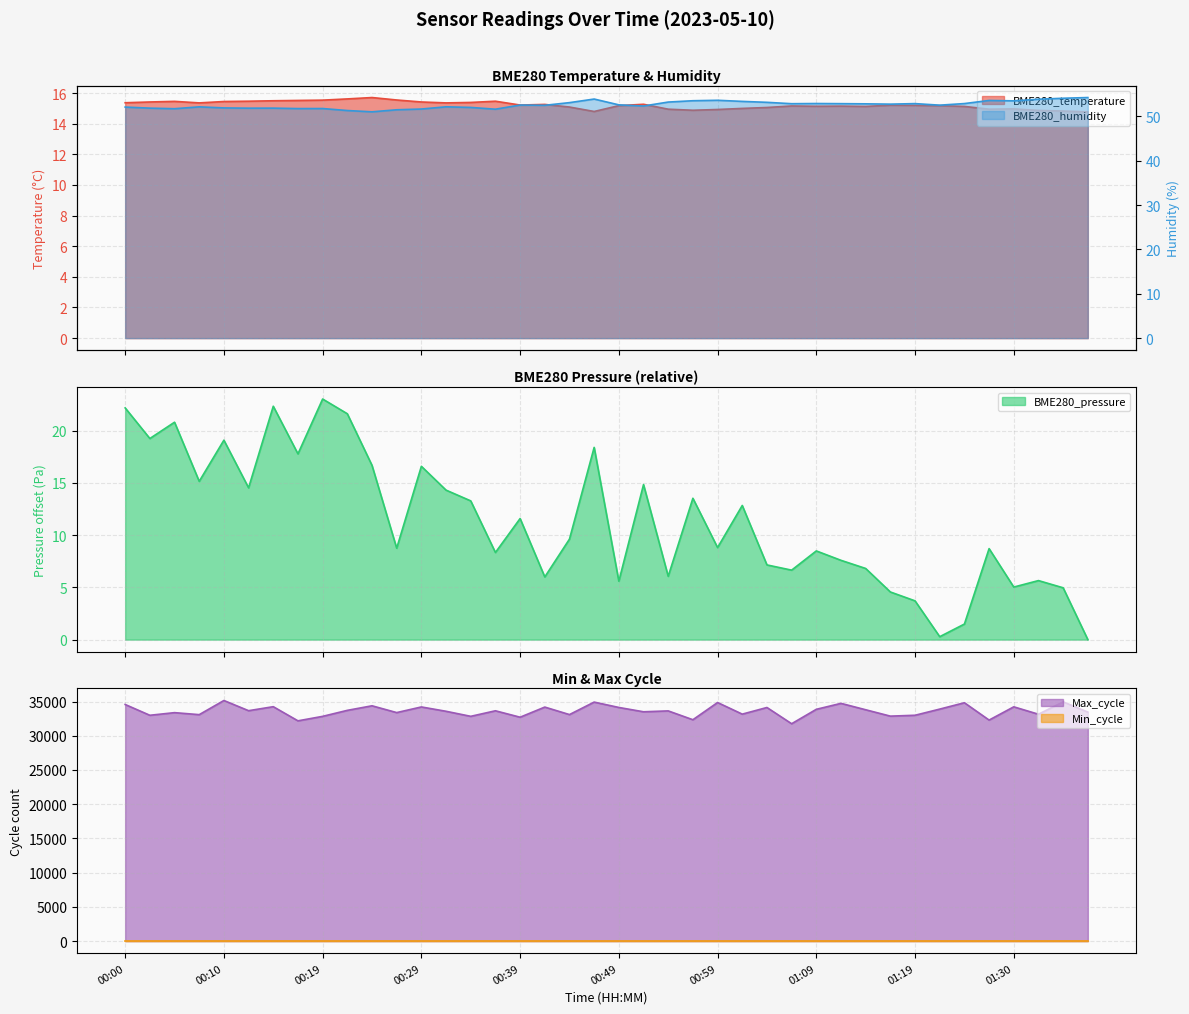

Which series changed the most between 00:17 and 00:49?

Max_cycle